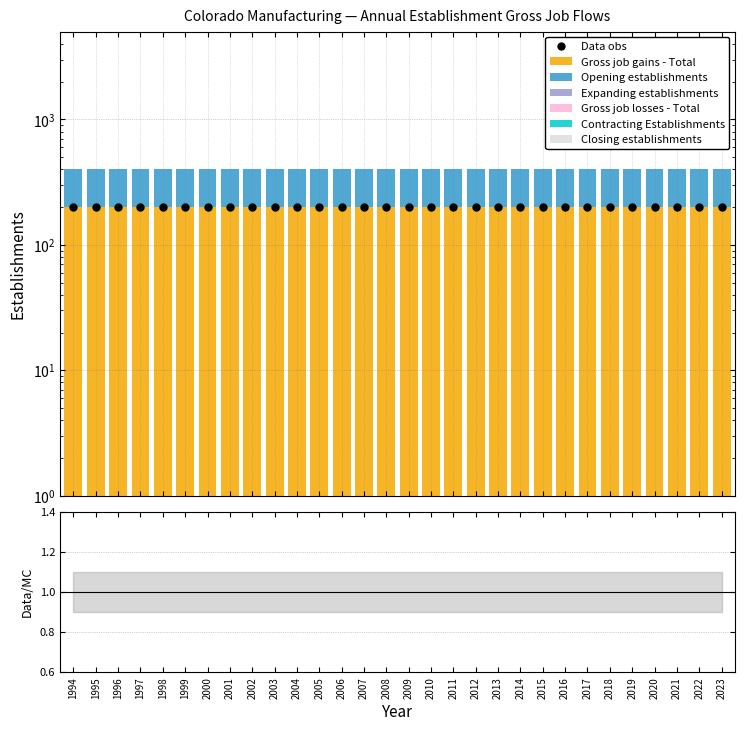

At which label is Gross job losses - Total closest to 0?

1994